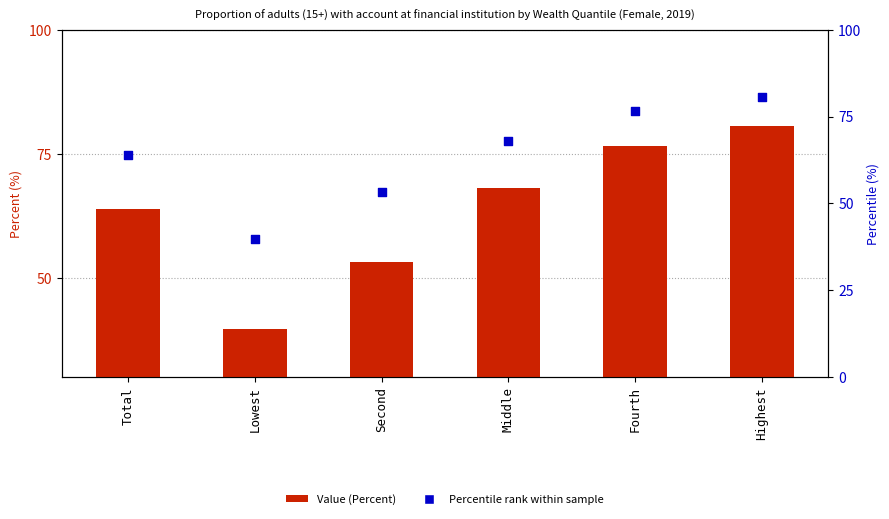

At which category is the sum across all series the highest?

Highest